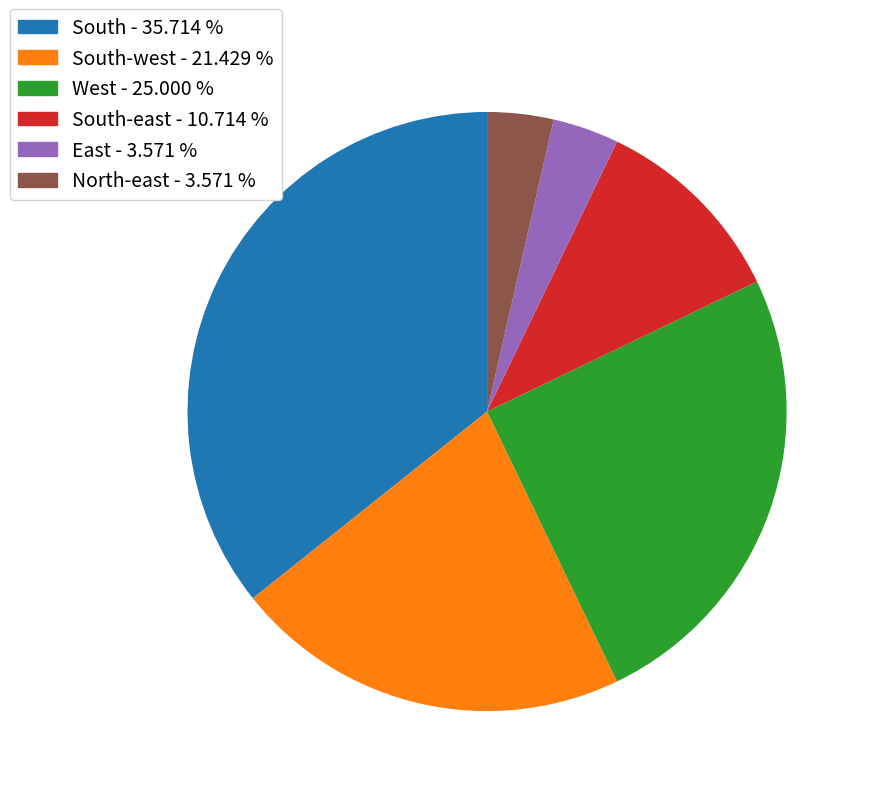

Is there any slice that represents more than half of the pie?

No